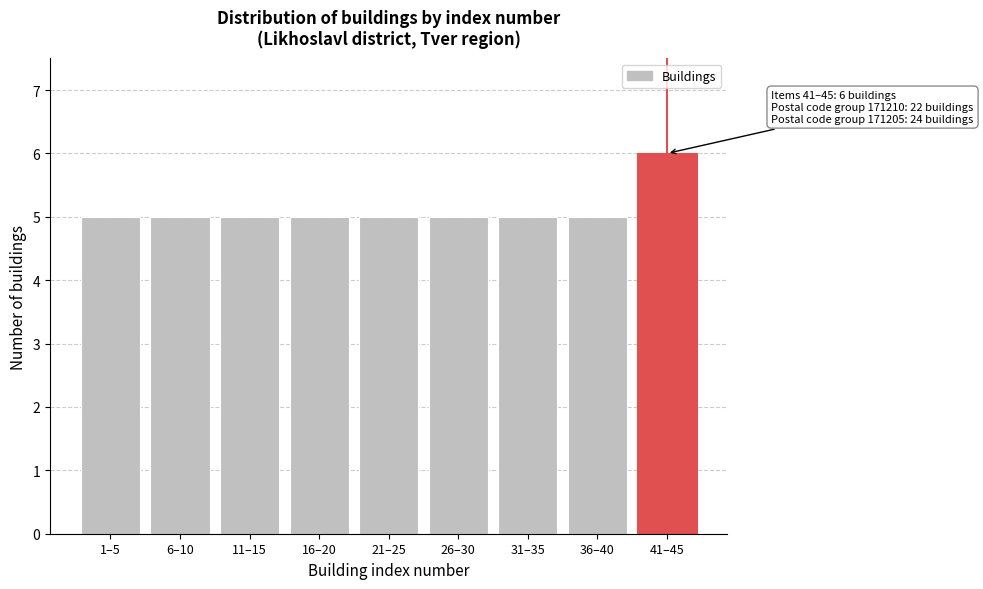

Reading left to right, list all the values displayed in this chart.

5	5	5	5	5	5	5	5	6